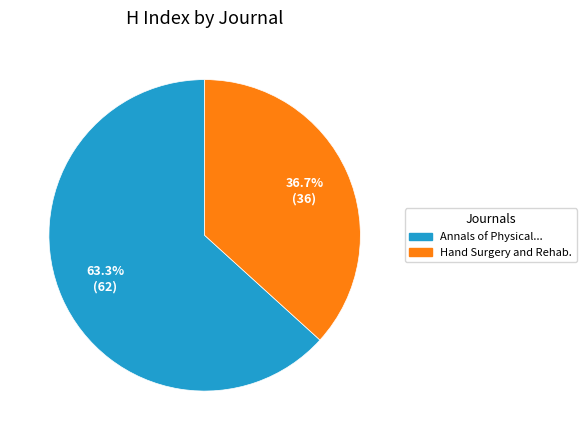

Count the number of slices in the pie.

2